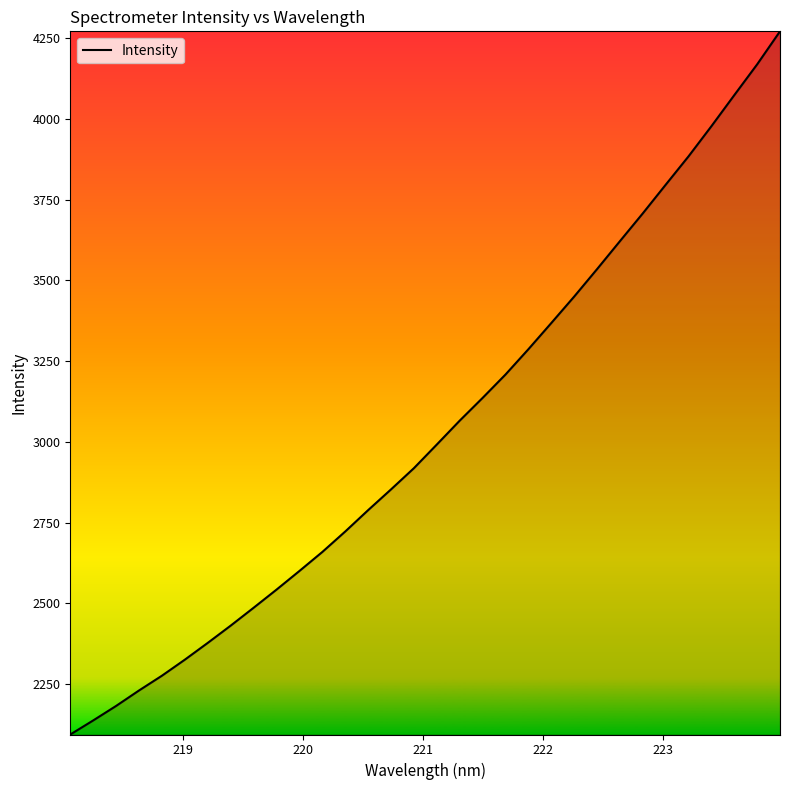

True or false: there are more than 1 points higher than both neighbors.

False